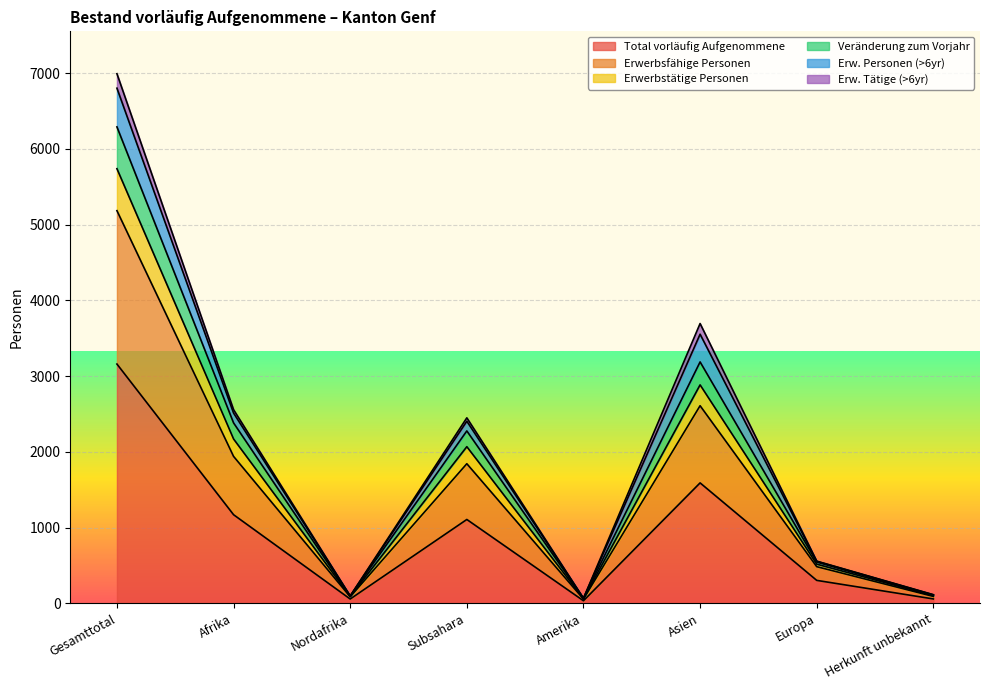

At which label does Total vorläufig Aufgenommene reach its peak?

Gesamttotal